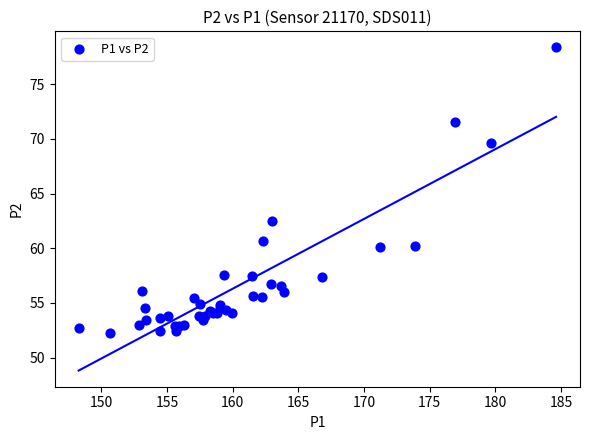

What Y value in the scatter plot is closest to 65?

62.5